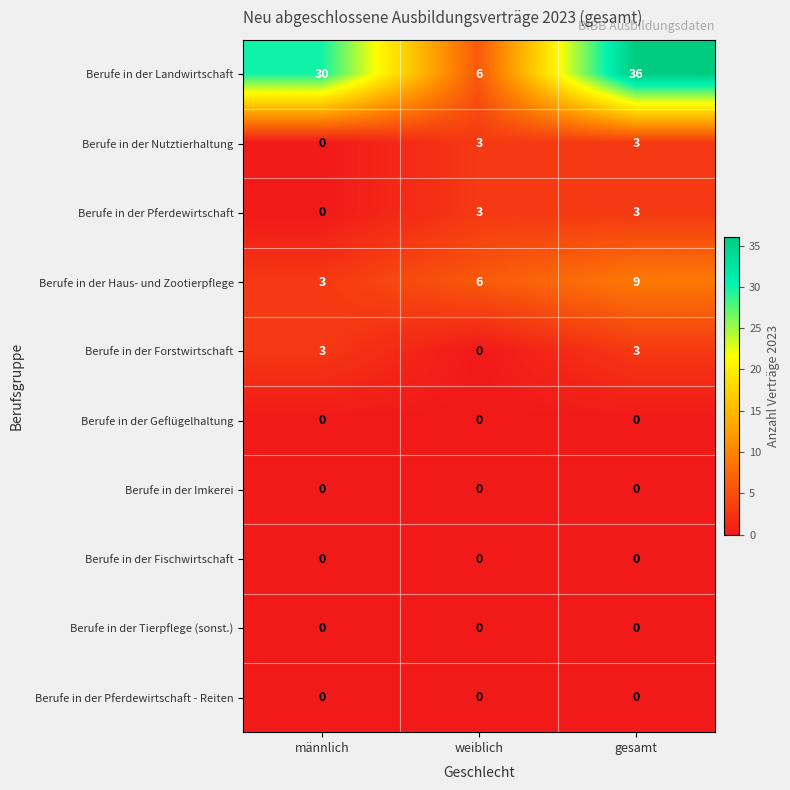

Which label corresponds to the largest value in the chart?

gesamt